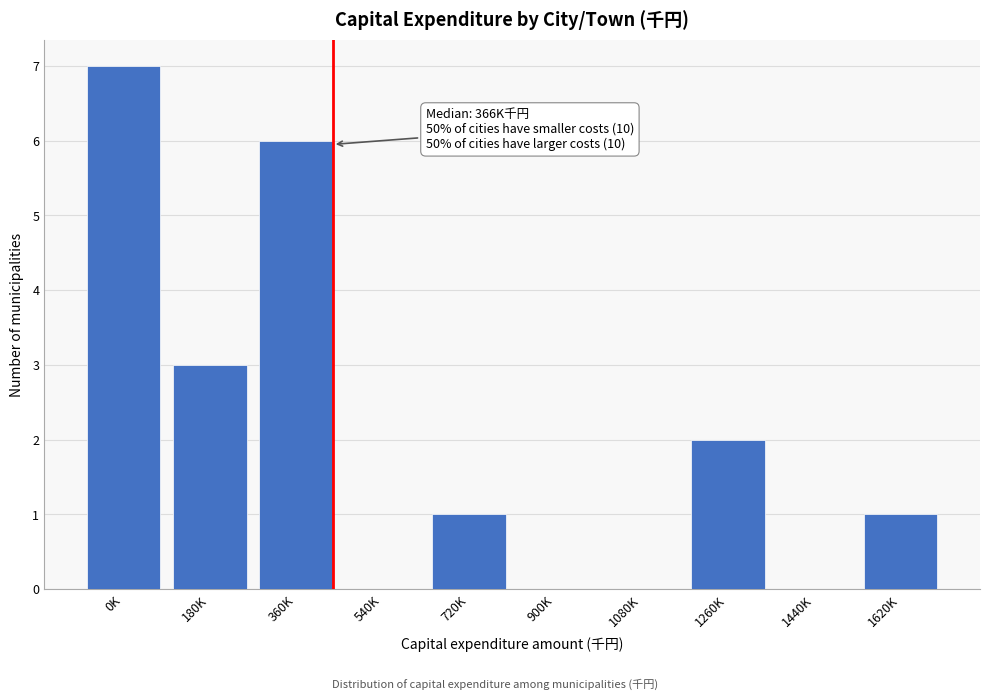

Reading left to right, list all the values displayed in this chart.

0K=7	180K=3	360K=6	540K=0	720K=1	900K=0	1080K=0	1260K=2	1440K=0	1620K=1